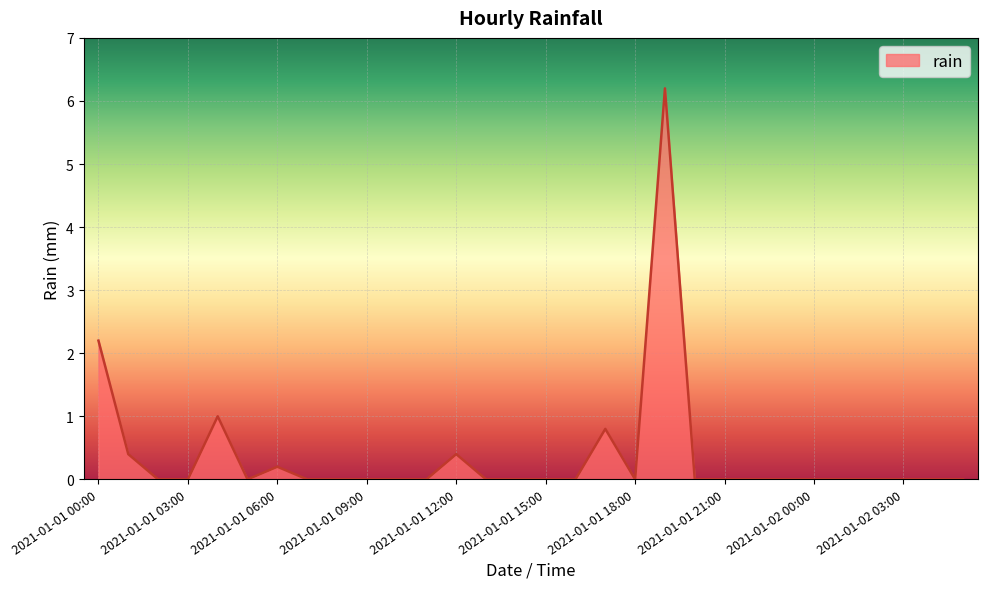

What is the maximum value shown in the chart?

6.2